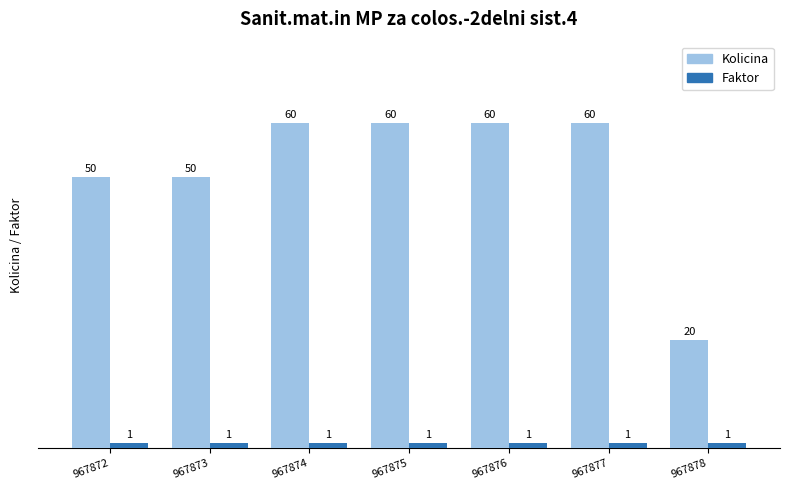

What is the total value across all series at 967874?

61